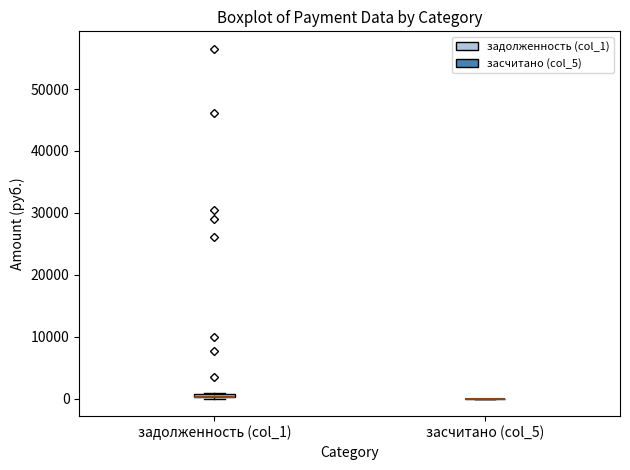

Where is the upper edge of the box for задолженность (col_1) on the y-axis? The values are not printed on the chart, so give them approximately, as read against the axis.

1000